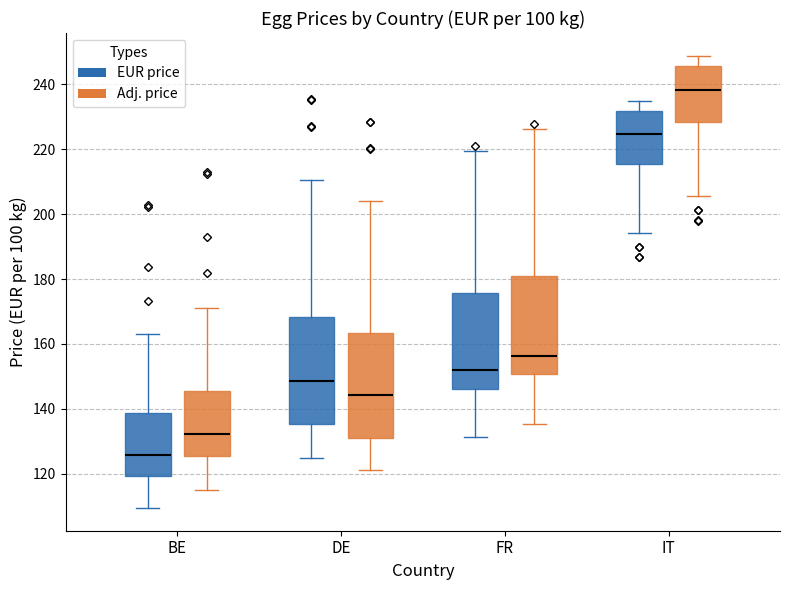

Reading left to right, transcribe this box plot: for each box, give where its median line is, the range the box spans, and where its two whiskers end, as read against the y-axis. The values are not printed on the chart, so give them approximately, as read against the axis.

BE (EUR price): median 126, box 120 to 138, whiskers 110 to 164
BE (Adj. price): median 132, box 126 to 146, whiskers 114 to 172
DE (EUR price): median 148, box 136 to 168, whiskers 126 to 210
DE (Adj. price): median 144, box 132 to 164, whiskers 122 to 204
FR (EUR price): median 152, box 146 to 176, whiskers 132 to 220
FR (Adj. price): median 156, box 150 to 180, whiskers 136 to 226
IT (EUR price): median 224, box 216 to 232, whiskers 194 to 234
IT (Adj. price): median 238, box 228 to 246, whiskers 206 to 248